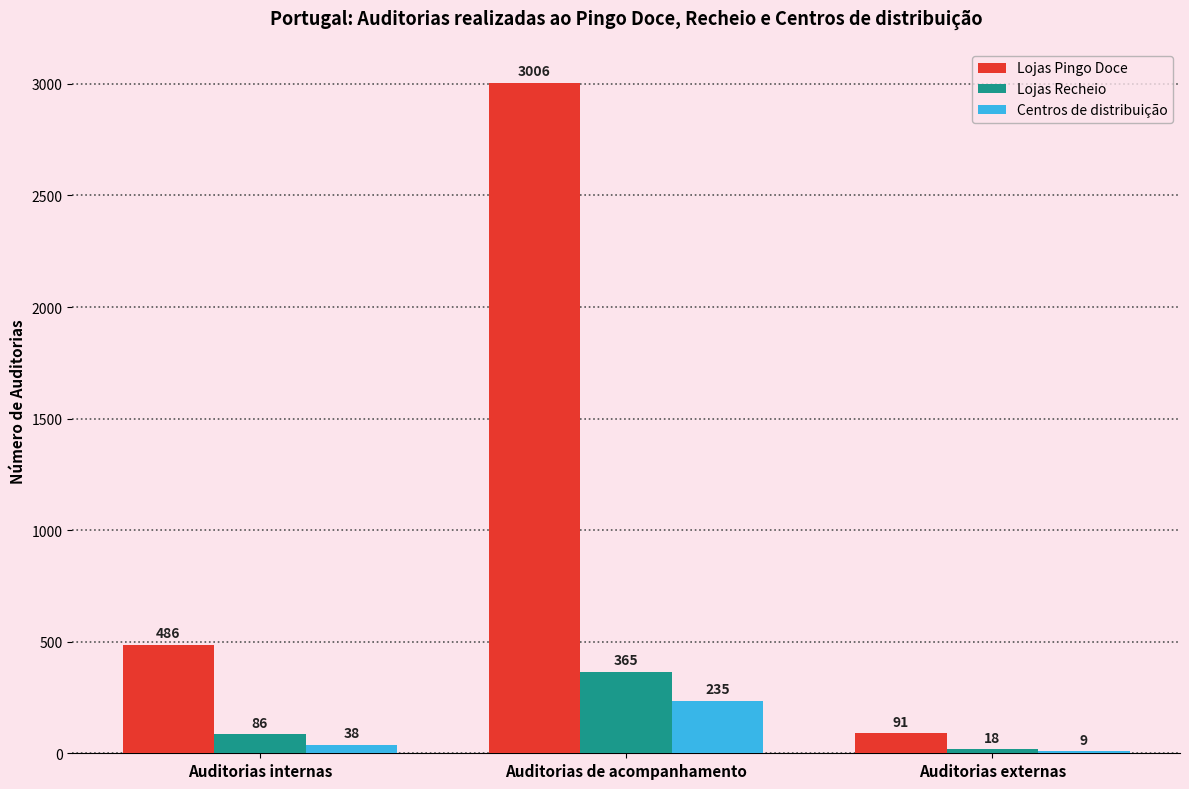

How many data points does each series have?

3